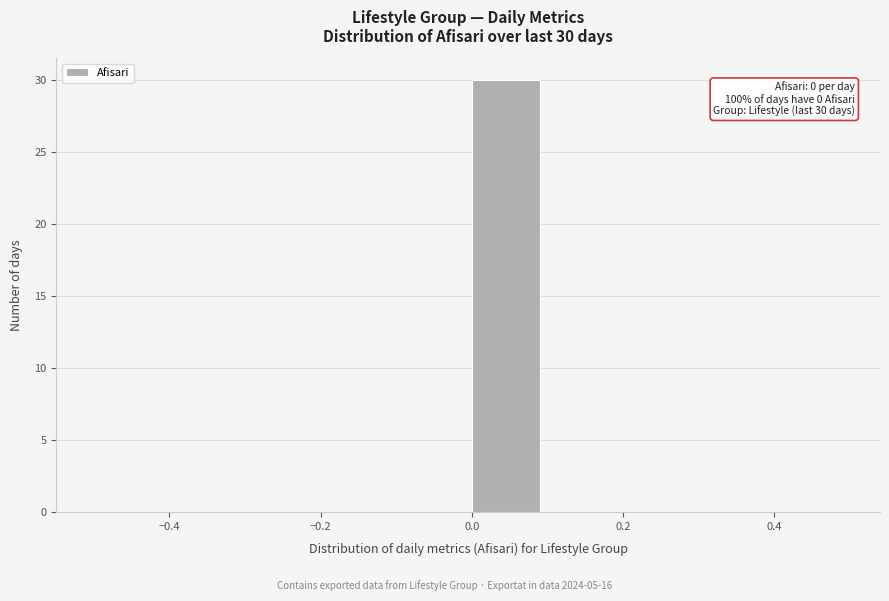

Which range on the x-axis has the tallest bar?

0.0 to 0.1